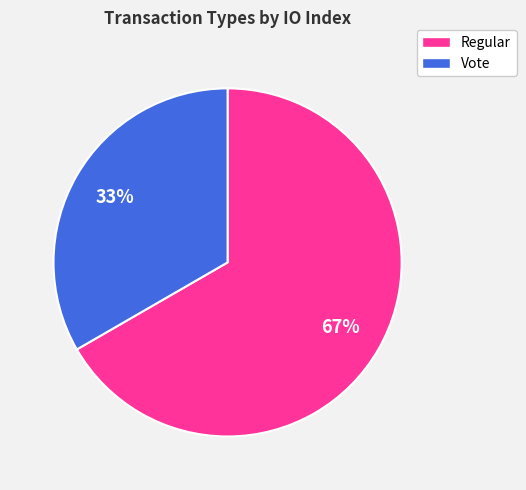

How many segments does this pie chart have?

2